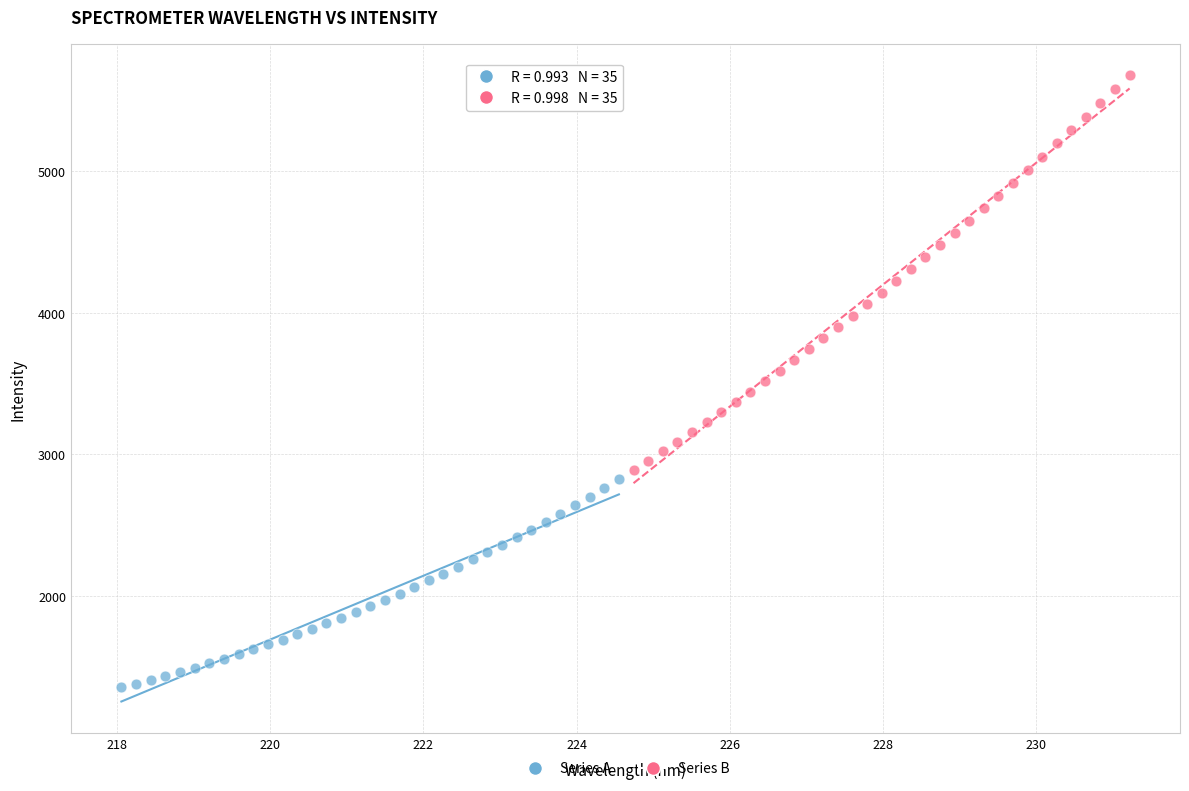

Which series has the largest Y range (max minus min)?

Series B